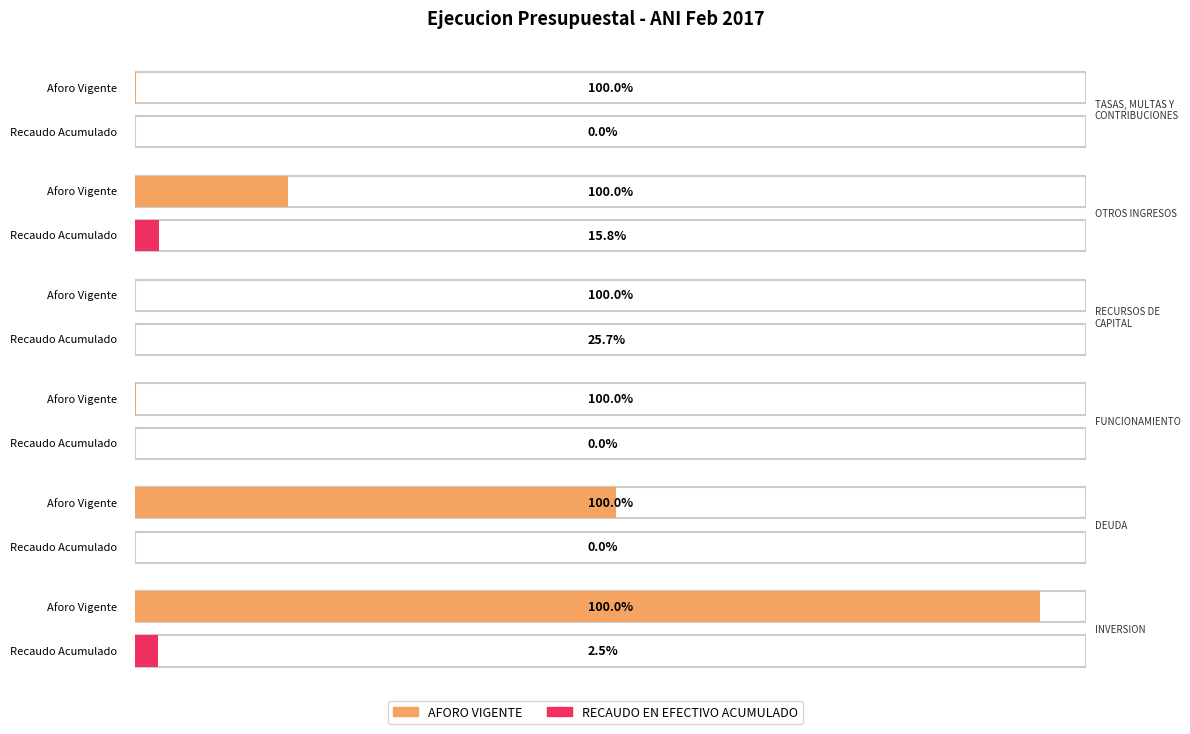

Does the chart contain stacked bars?

No